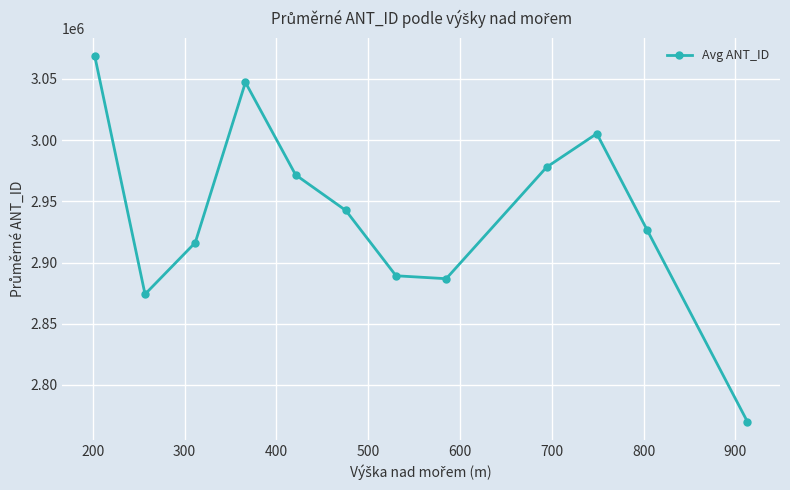

What is the value of the 3rd point from the left?

2916232.0